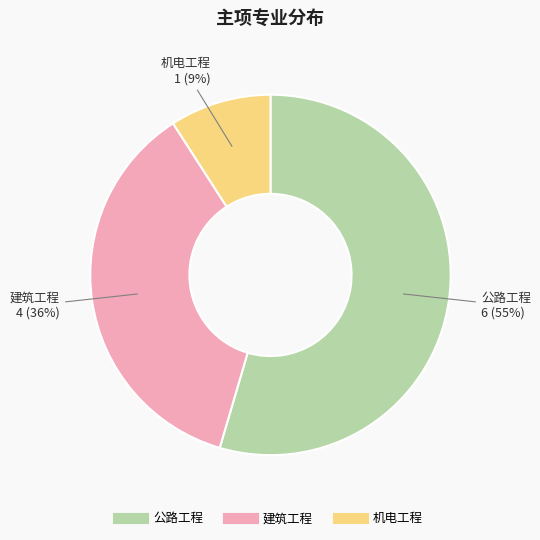

How many slices are in this pie chart?

3